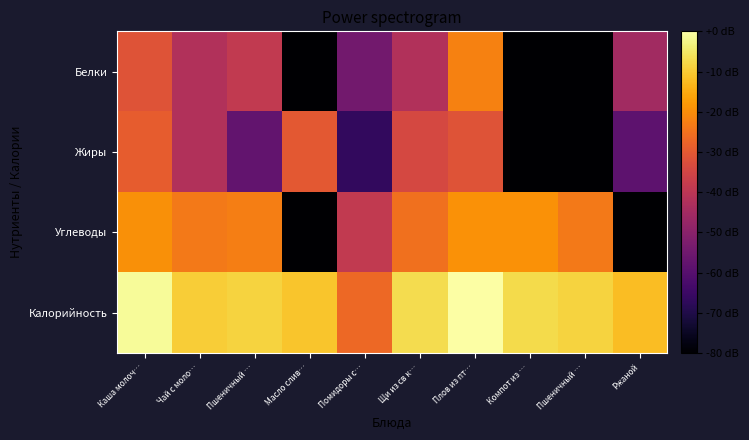

Which series has the largest total across all categories?

Калорийность